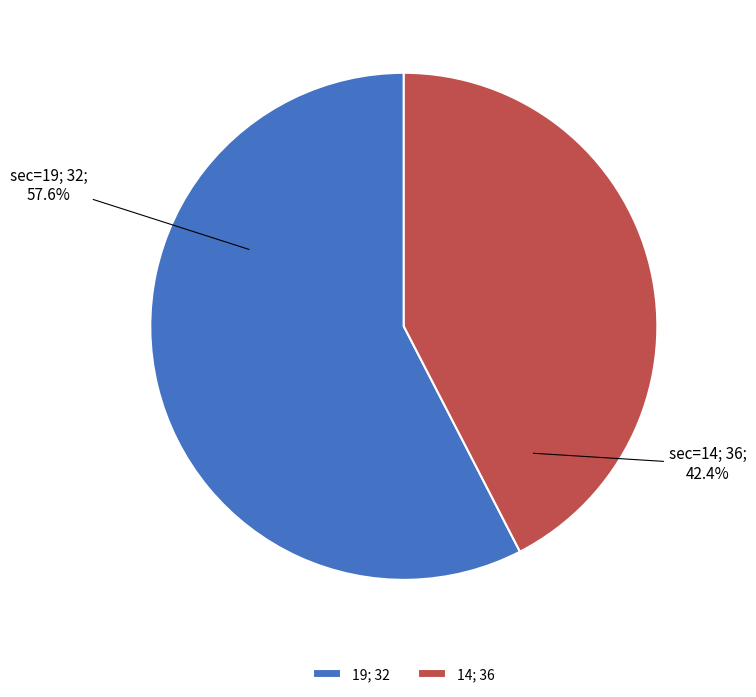

Rank the categories by value from highest to lowest.

19; 32, 14; 36